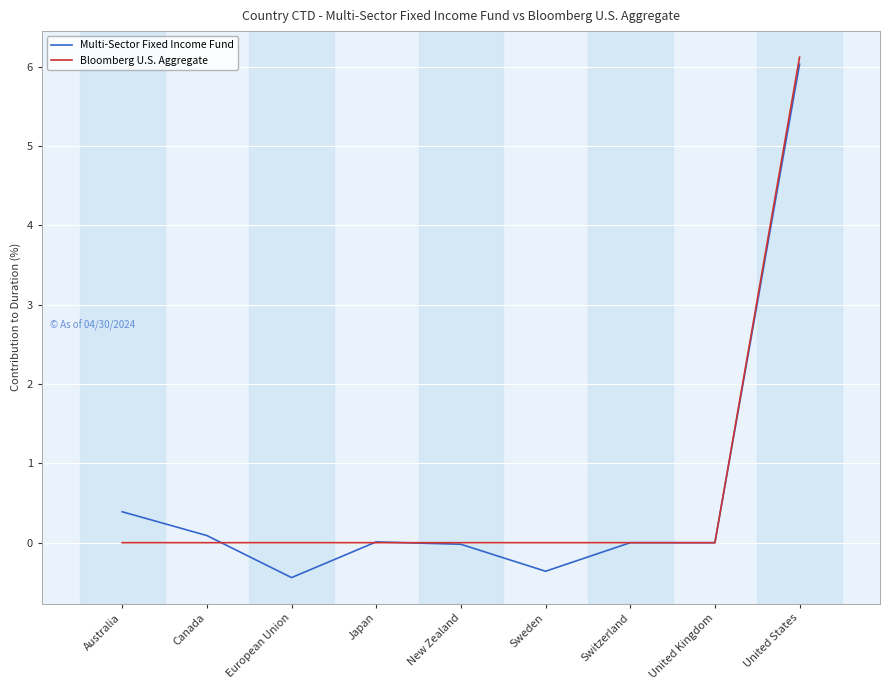

At which category is the sum across all series the highest?

United States